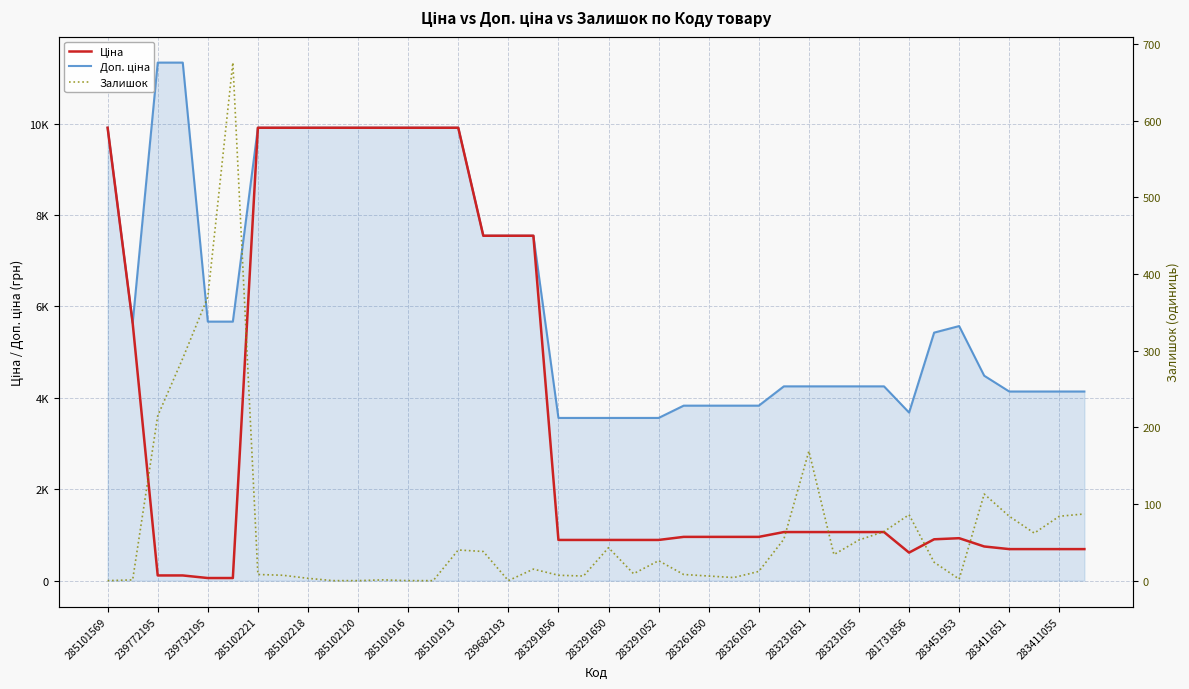

What is the value of the Доп. ціна point at the 40th from the left?

4137.8